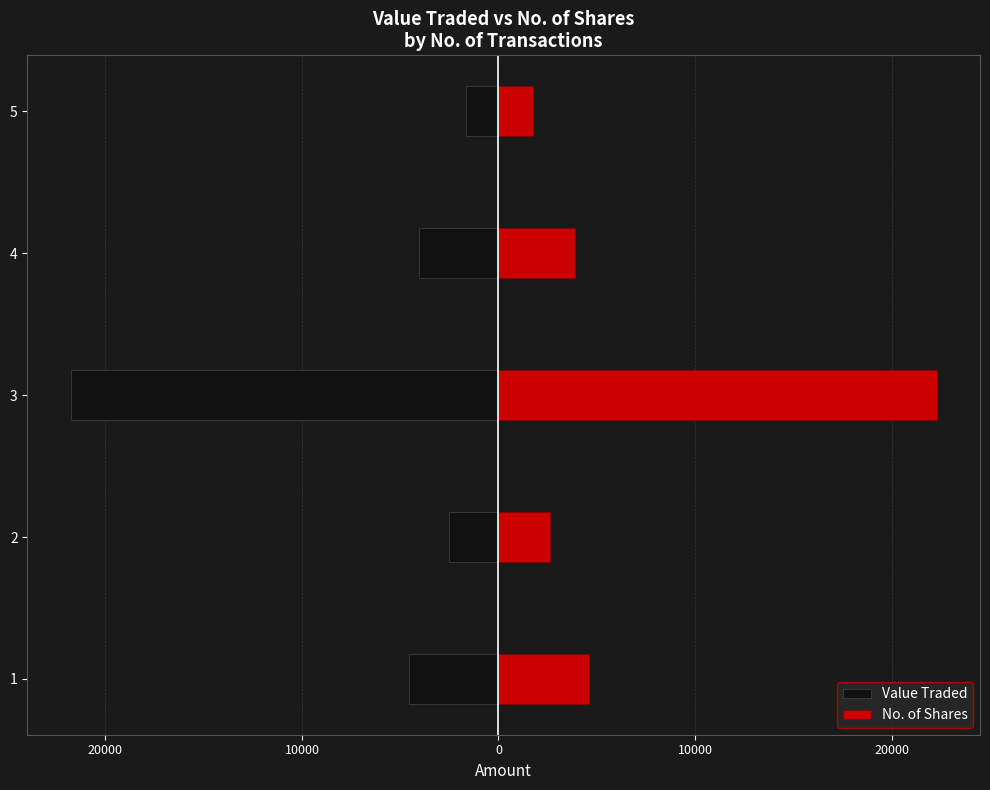

What is the difference between the maximum and second lowest values in the No. of Shares series?

19702